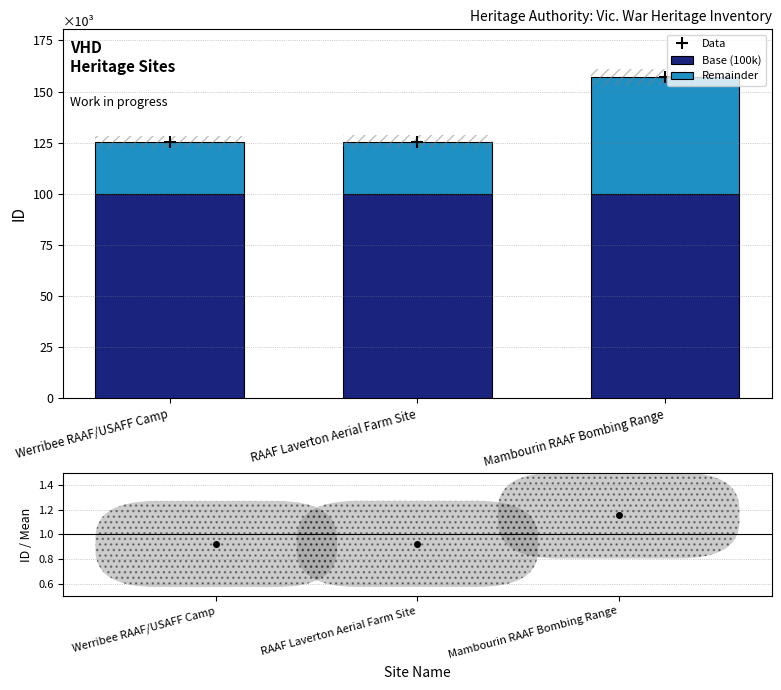

At which label is Data closest to 141121?

RAAF Laverton Aerial Farm Site